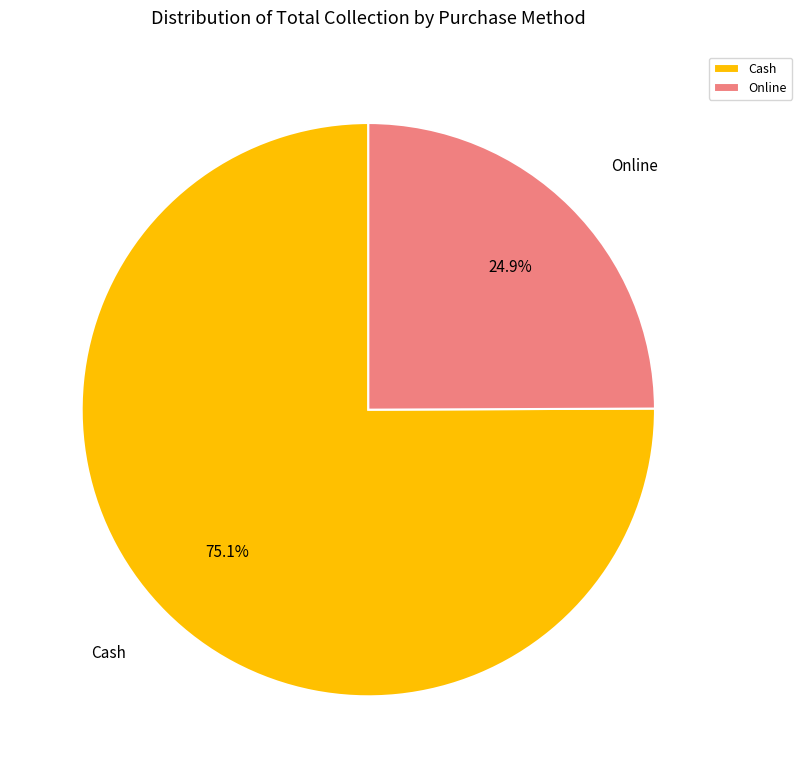

How many segments does this pie chart have?

2